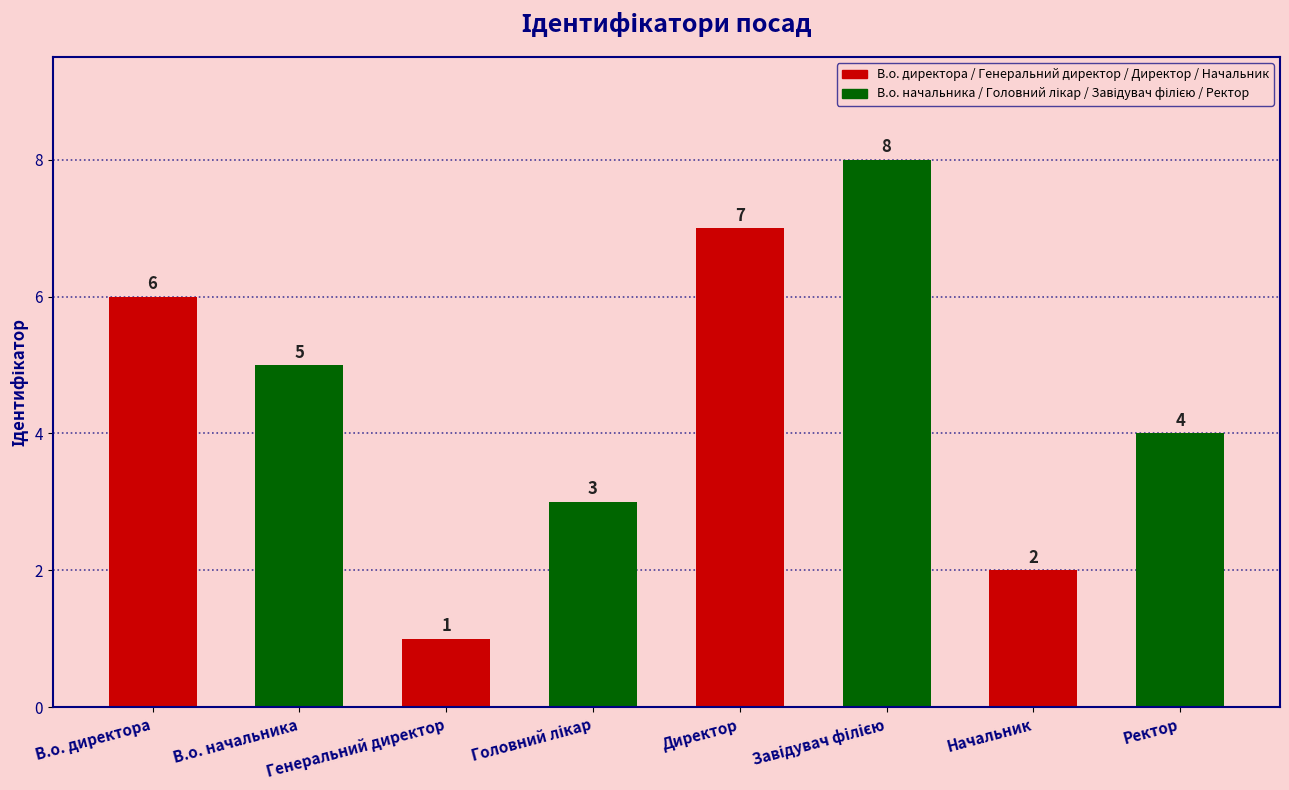

True or false: the data shows 4 at Ректор.

True